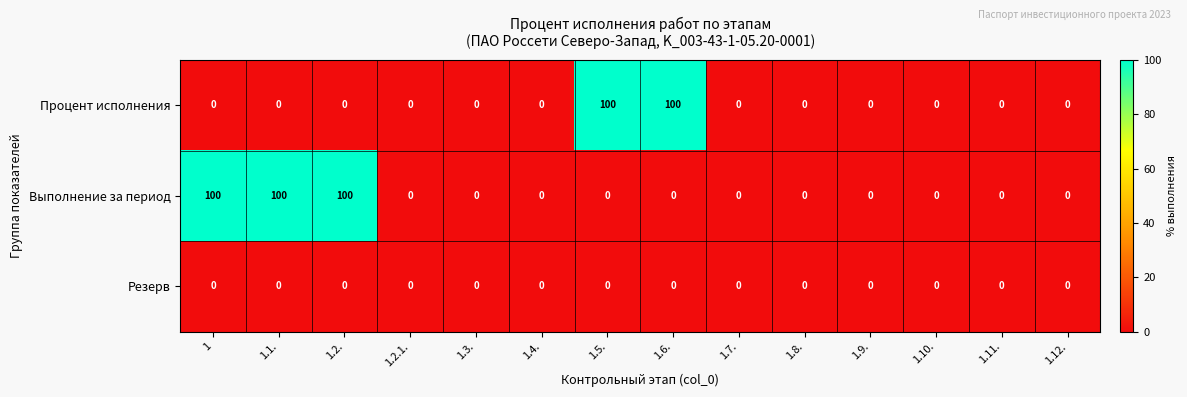

The value of Процент исполнения at 1.9. is 0. True or false?

True